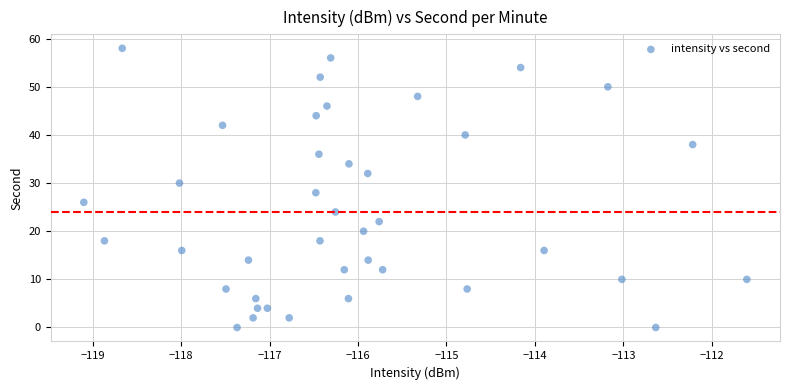

What is the range of Y values (max minus min)?

58